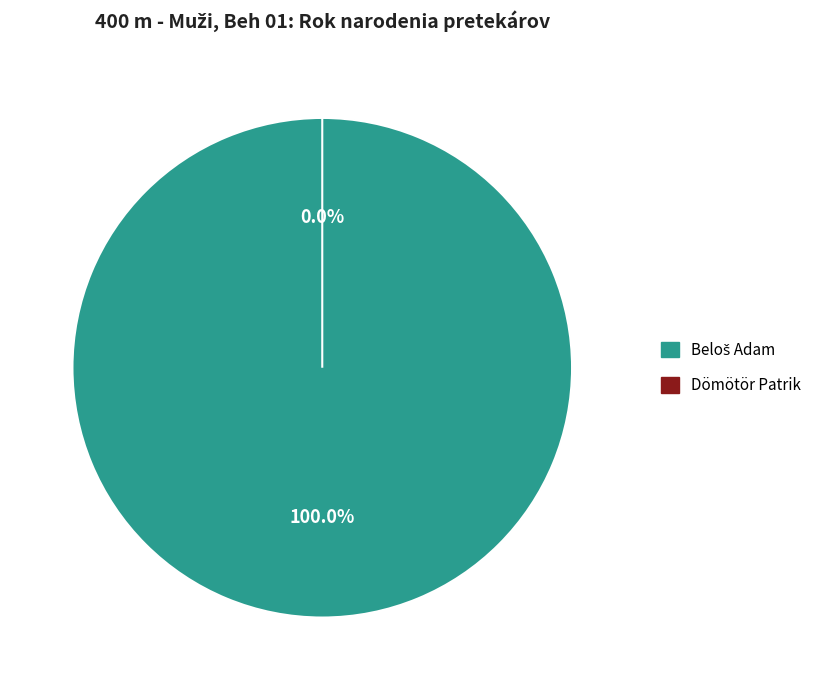

To the nearest percent, what is the difference between the Dömötör Patrik and Beloš Adam slice percentages?

100%